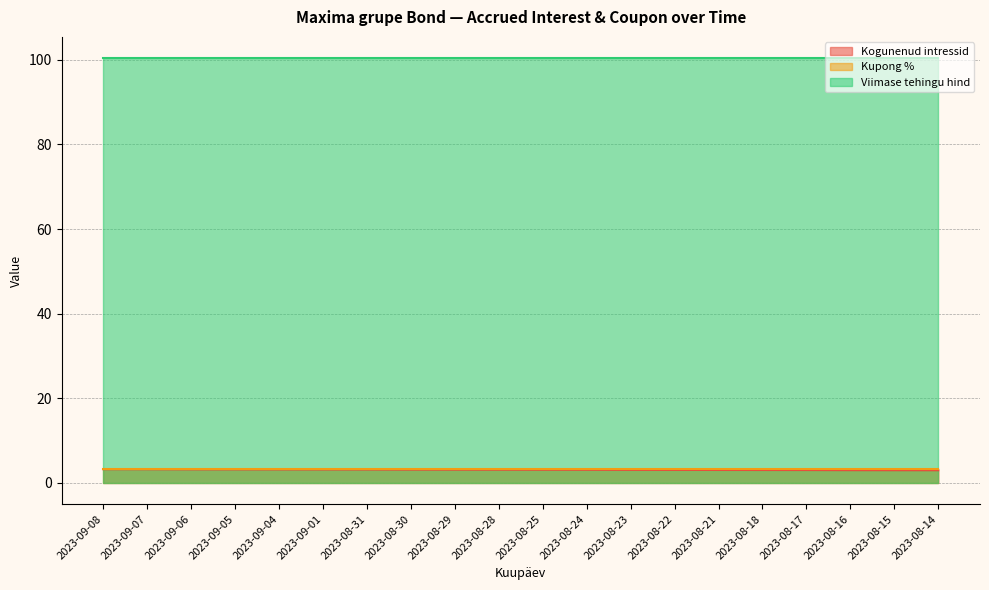

Reading left to right, what are all the values shown in this chart?

Kogunenud intressid: 2023-09-08=3.2	2023-09-07=3.2	2023-09-06=3.2	2023-09-05=3.2	2023-09-04=3.2	2023-09-01=3.2	2023-08-31=3.2	2023-08-30=3.1	2023-08-29=3.1	2023-08-28=3.1	2023-08-25=3.1	2023-08-24=3.1	2023-08-23=3.1	2023-08-22=3.1	2023-08-21=3.1	2023-08-18=3.1	2023-08-17=3.0	2023-08-16=3.0	2023-08-15=3.0	2023-08-14=3.0
Kupong %: 2023-09-08=3.2	2023-09-07=3.2	2023-09-06=3.2	2023-09-05=3.2	2023-09-04=3.2	2023-09-01=3.2	2023-08-31=3.2	2023-08-30=3.2	2023-08-29=3.2	2023-08-28=3.2	2023-08-25=3.2	2023-08-24=3.2	2023-08-23=3.2	2023-08-22=3.2	2023-08-21=3.2	2023-08-18=3.2	2023-08-17=3.2	2023-08-16=3.2	2023-08-15=3.2	2023-08-14=3.2
Viimase tehingu hind: 2023-09-08=100.4	2023-09-07=100.4	2023-09-06=100.4	2023-09-05=100.4	2023-09-04=100.4	2023-09-01=100.4	2023-08-31=100.4	2023-08-30=100.4	2023-08-29=100.4	2023-08-28=100.4	2023-08-25=100.4	2023-08-24=100.4	2023-08-23=100.4	2023-08-22=100.4	2023-08-21=100.4	2023-08-18=100.4	2023-08-17=100.4	2023-08-16=100.4	2023-08-15=100.4	2023-08-14=100.4